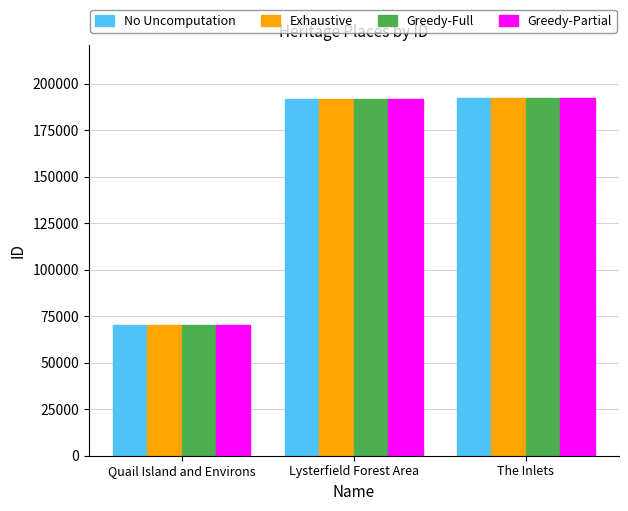

Is it true that No Uncomputation equals 283810 at Lysterfield Forest Area?

False